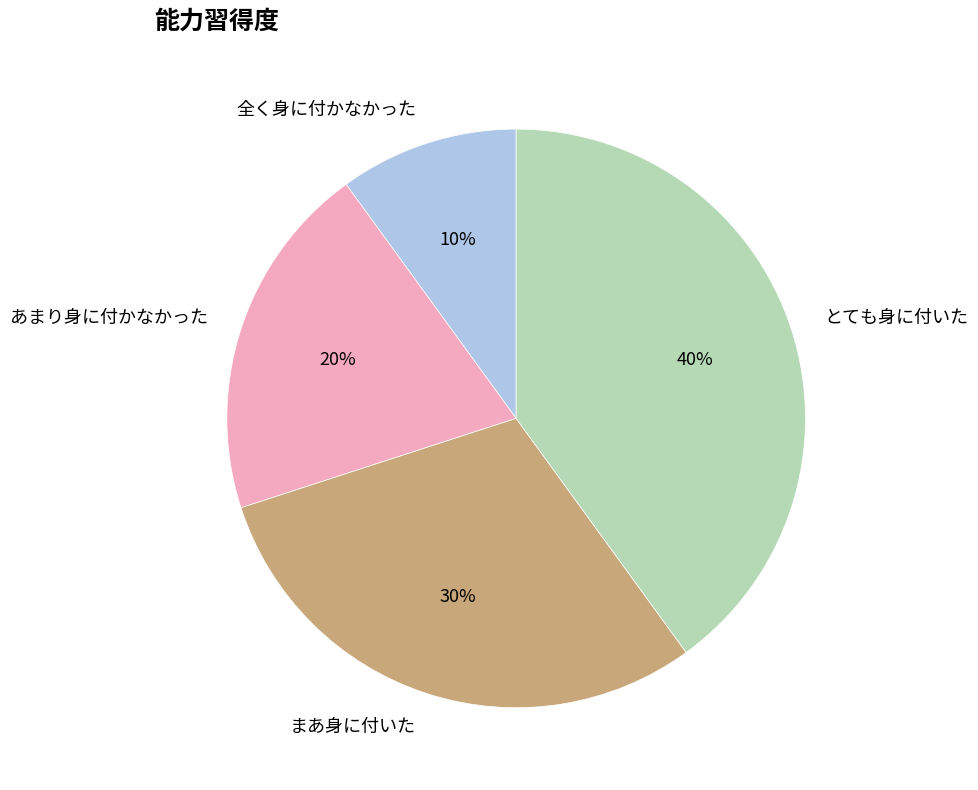

Combined, do まあ身に付いた and とても身に付いた account for over 50%?

Yes